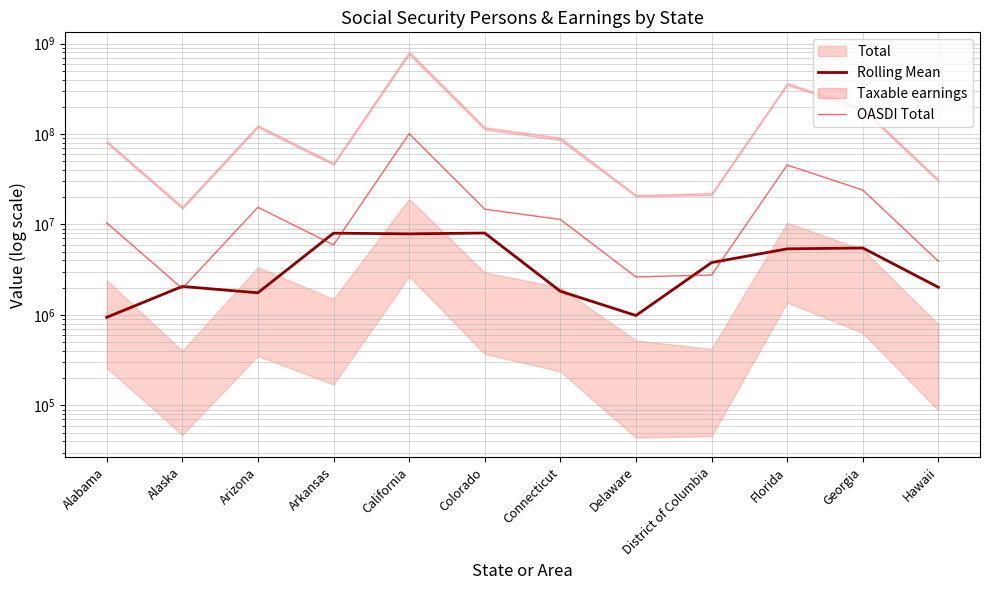

How many lines are shown in the chart?

2